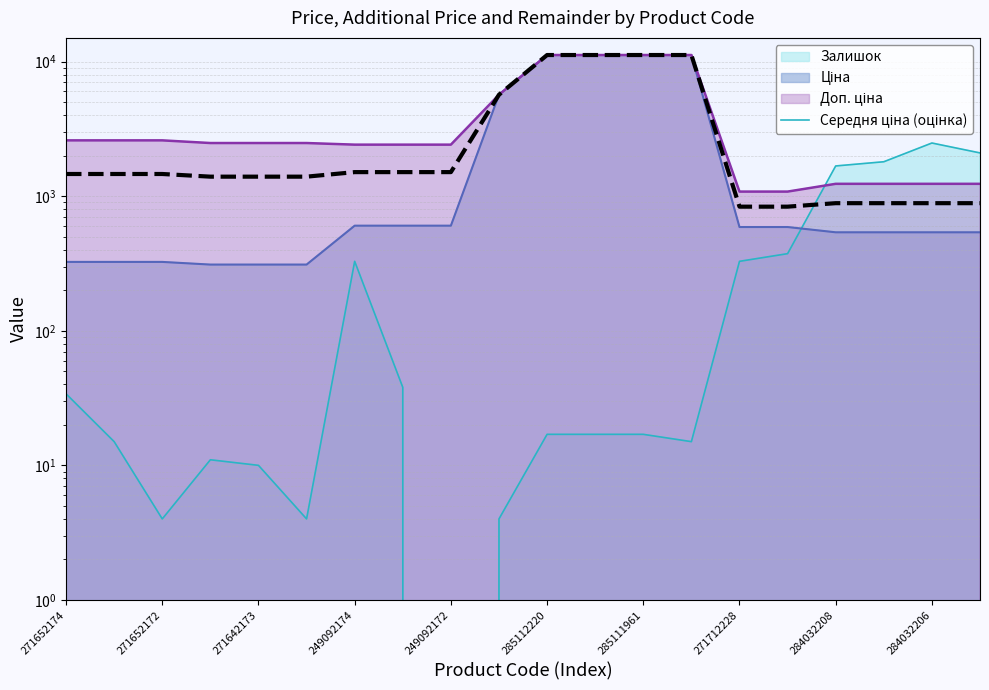

What is the approximate value at 17?

887.2